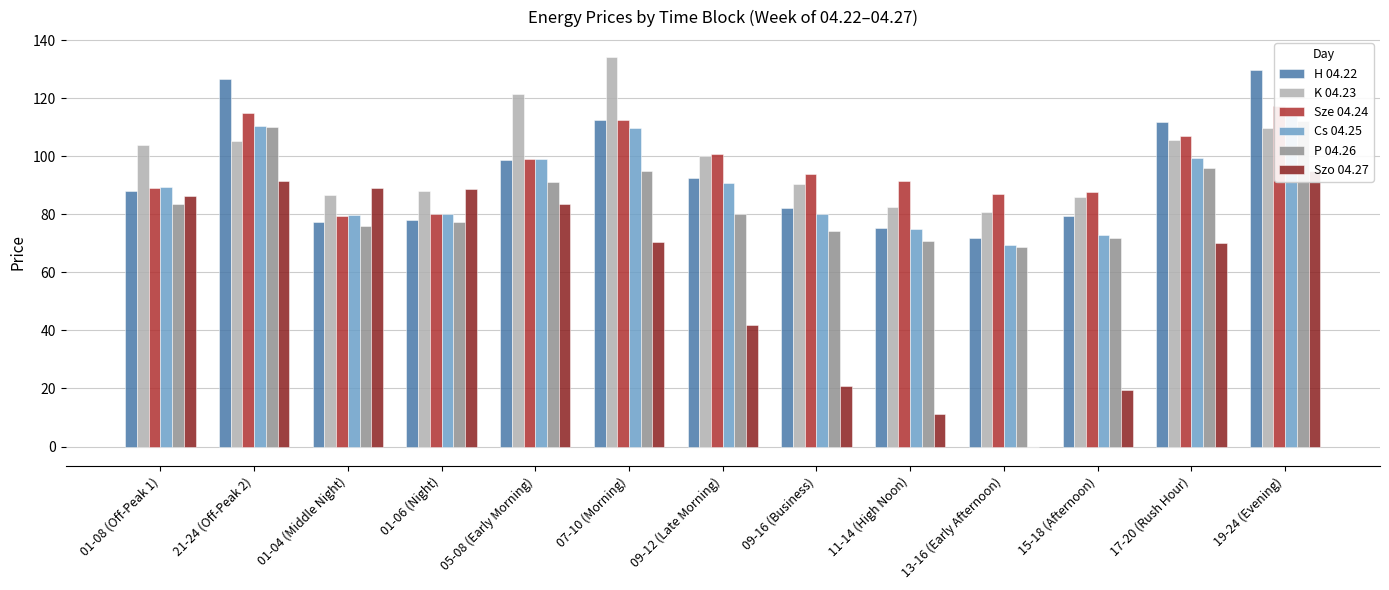

Rank the series by their maximum value, from lowest to highest.

Szo 04.27, P 04.26, Cs 04.25, Sze 04.24, H 04.22, K 04.23